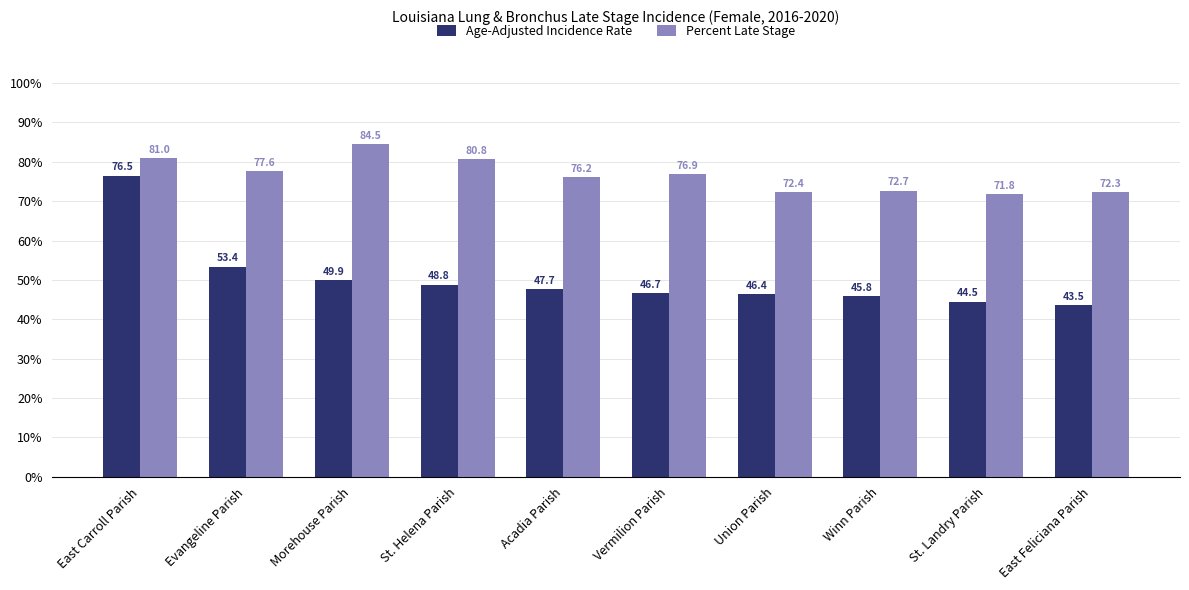

The value of Age-Adjusted Incidence Rate at Winn Parish is 45.8. True or false?

True